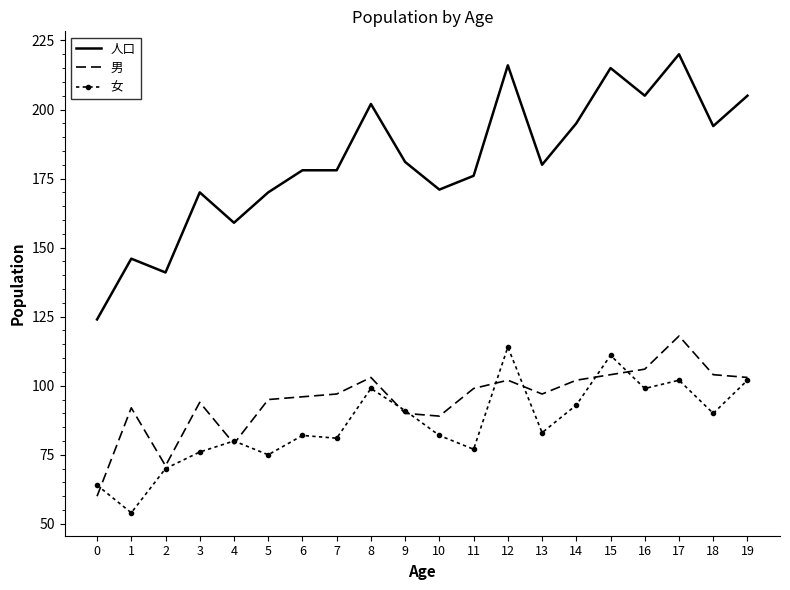

The 男 series shows 95 at 5. True or false?

True